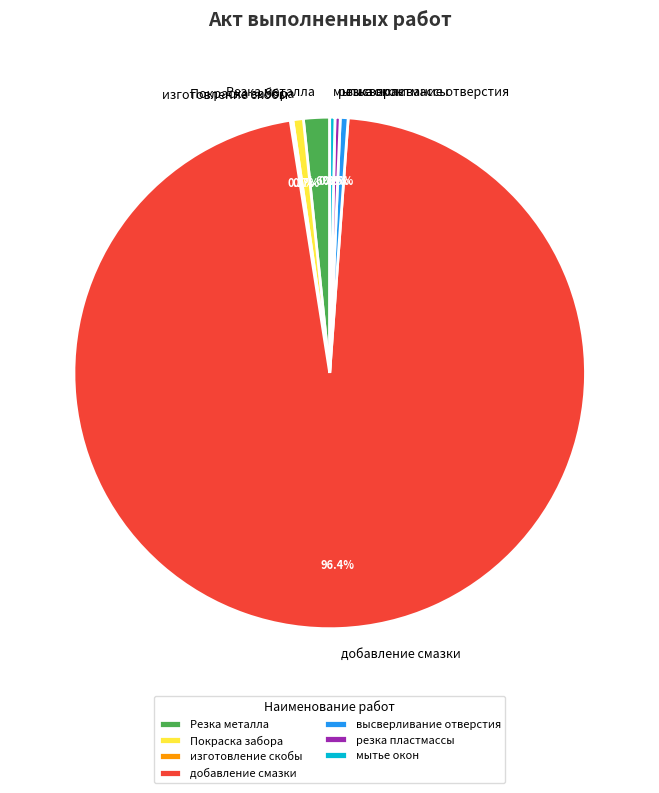

What is the majority slice?

добавление смазки